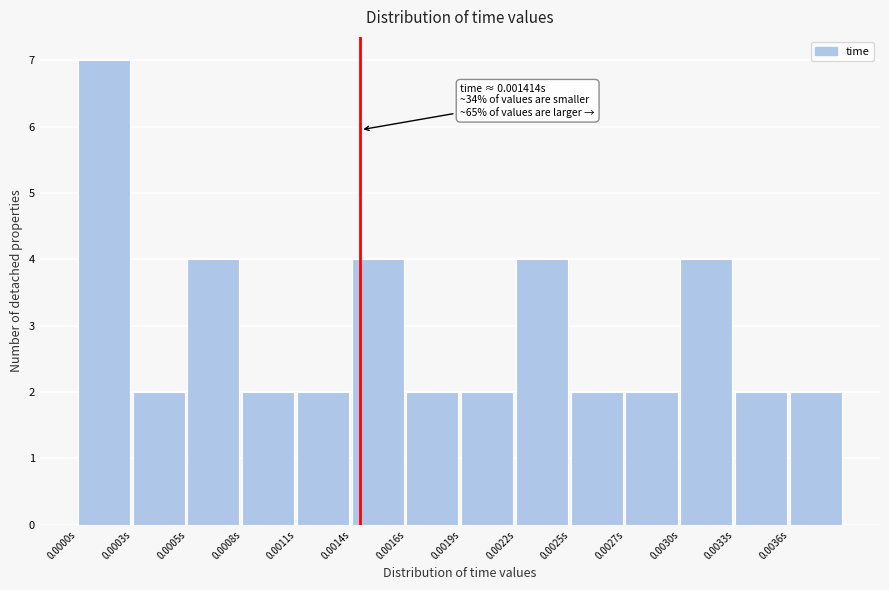

Reading left to right, extract all data points from this chart.

0.0000s=7	0.0003s=2	0.0005s=4	0.0008s=2	0.0011s=2	0.0014s=4	0.0016s=2	0.0019s=2	0.0022s=4	0.0025s=2	0.0027s=2	0.0030s=4	0.0033s=2	0.0036s=2